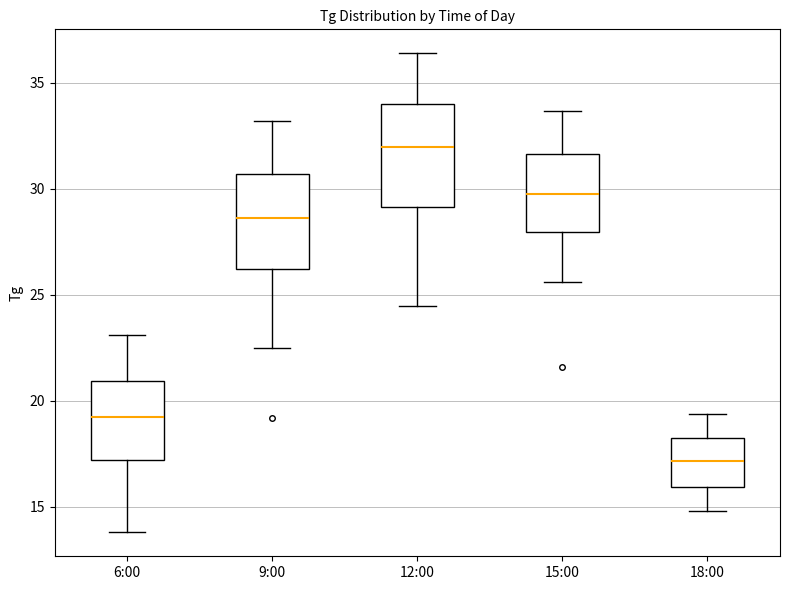

Where is the upper edge of the box for 6:00 on the y-axis? The values are not printed on the chart, so give them approximately, as read against the axis.

21.0